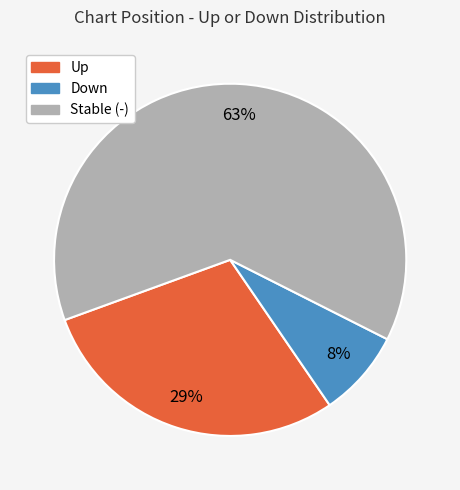

How many slices are in this pie chart?

3